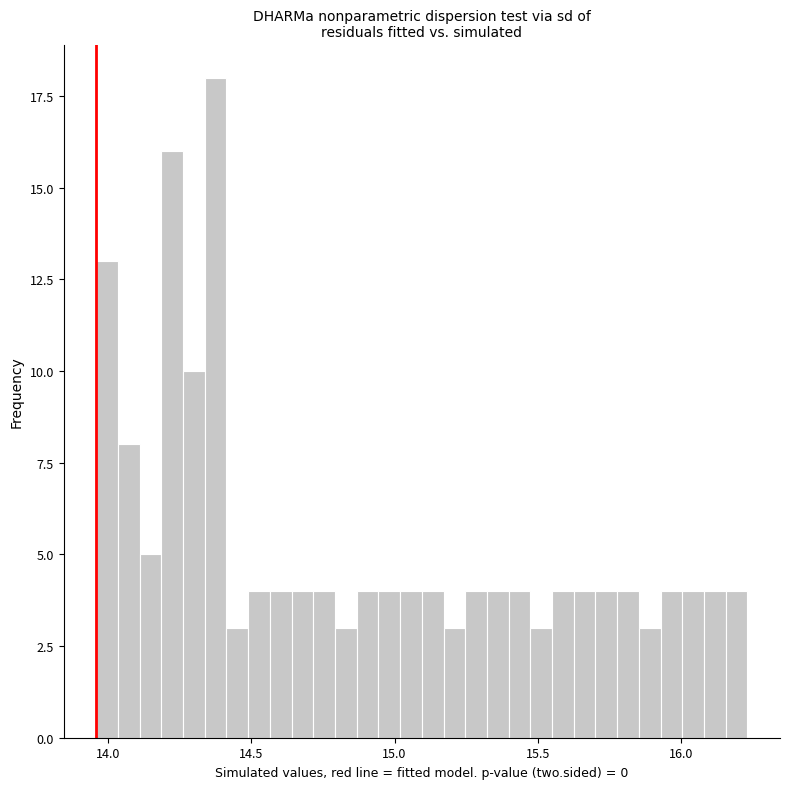

Read against the x-axis, roughly where is the centre of the tallest bar?

14.40